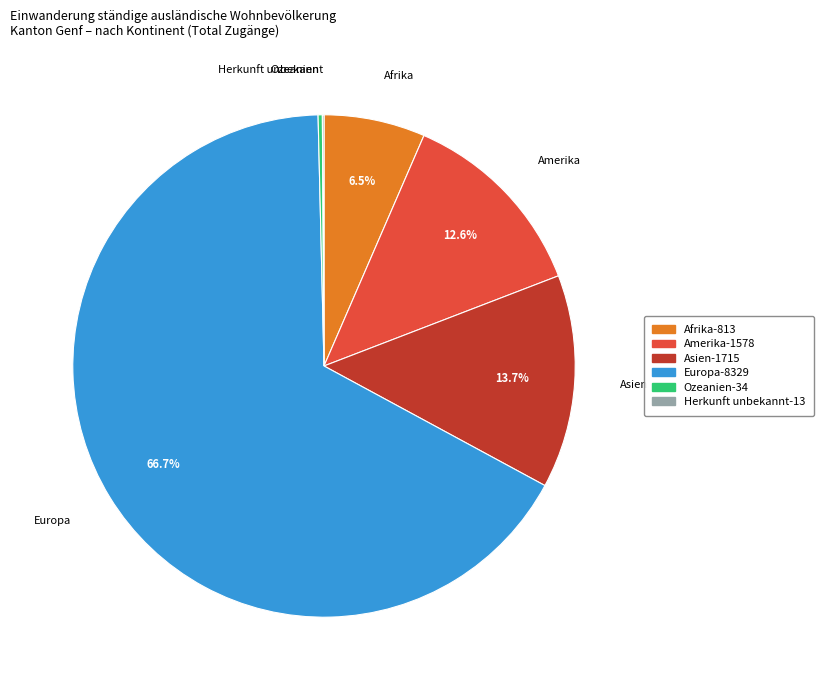

What is the ratio of the value at Europa to the value at Asien?

4.9